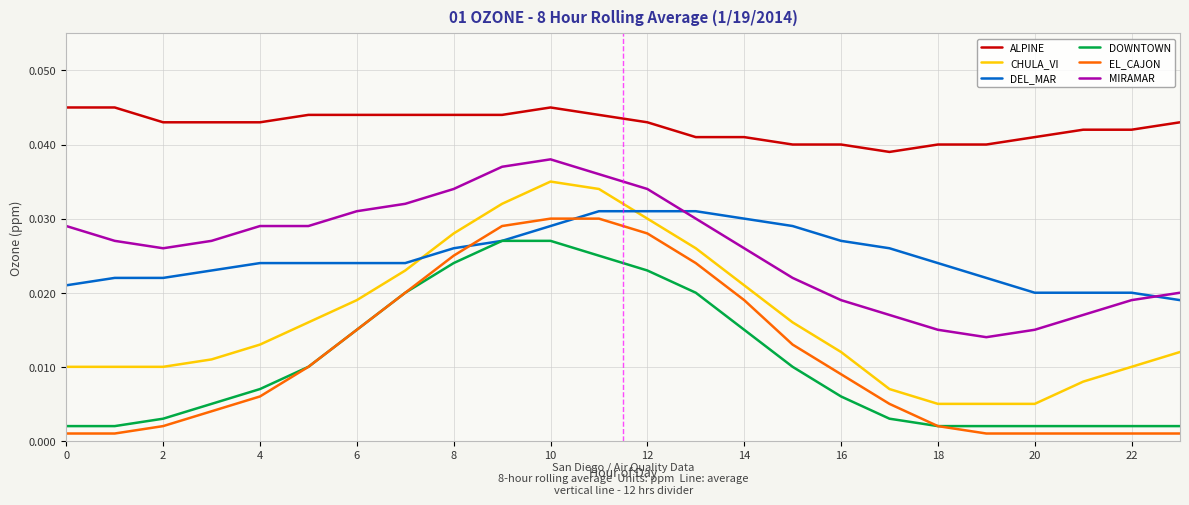

True or false: ALPINE and MIRAMAR cross at least once.

False